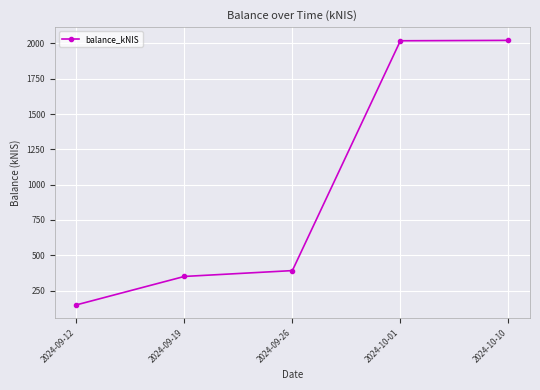

Where does the data first go above 391?

2024-09-26